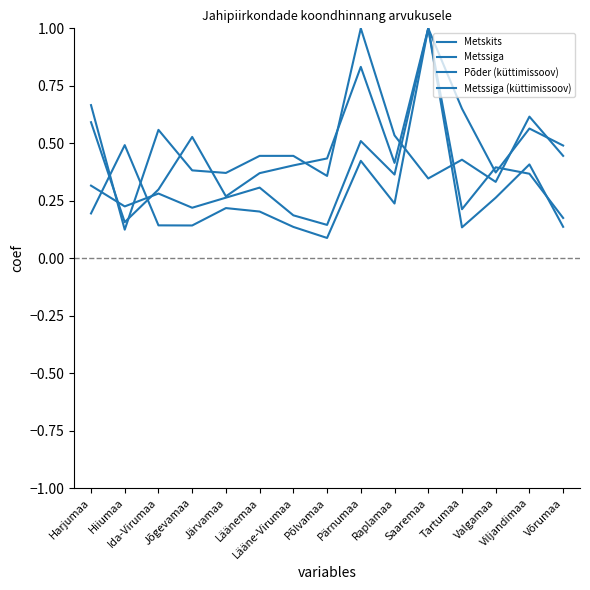

At which category does Metssiga (küttimissoov) reach its first local peak?

Hiiumaa